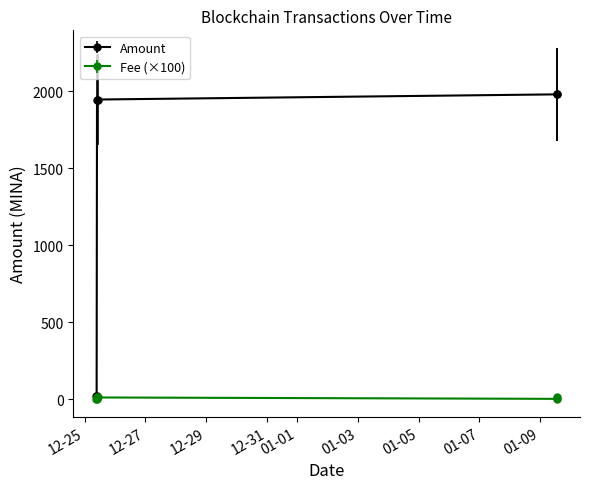

Count the number of categories in the chart.

6